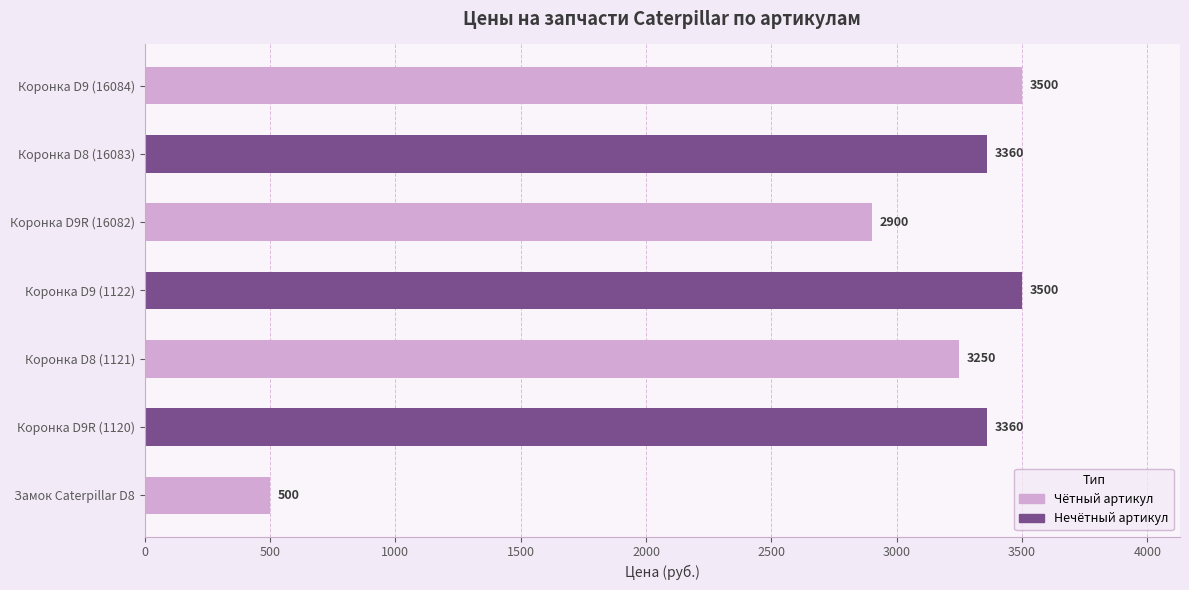

How many values are below 3360?

3